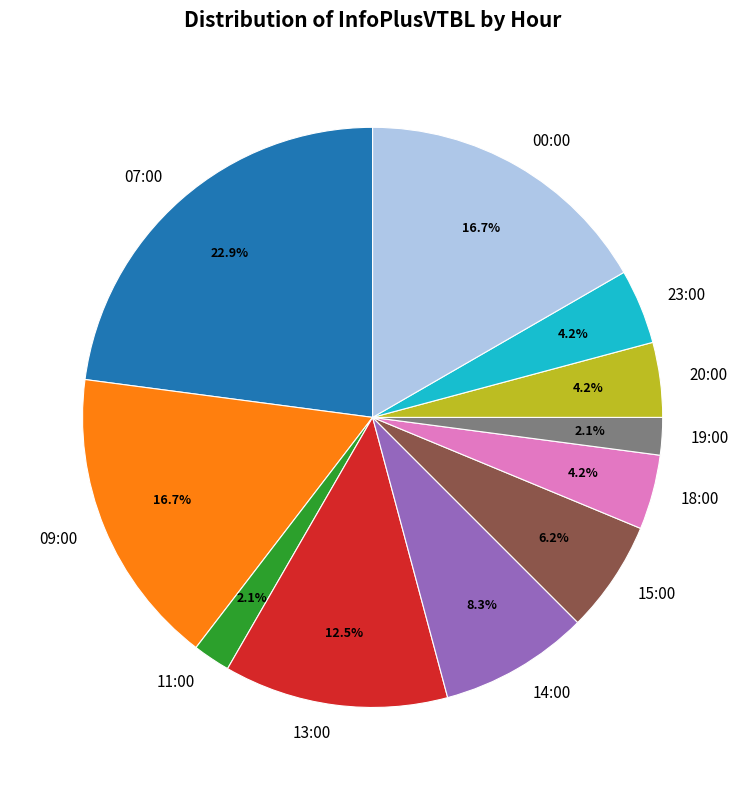

Is there a majority slice in this chart?

No